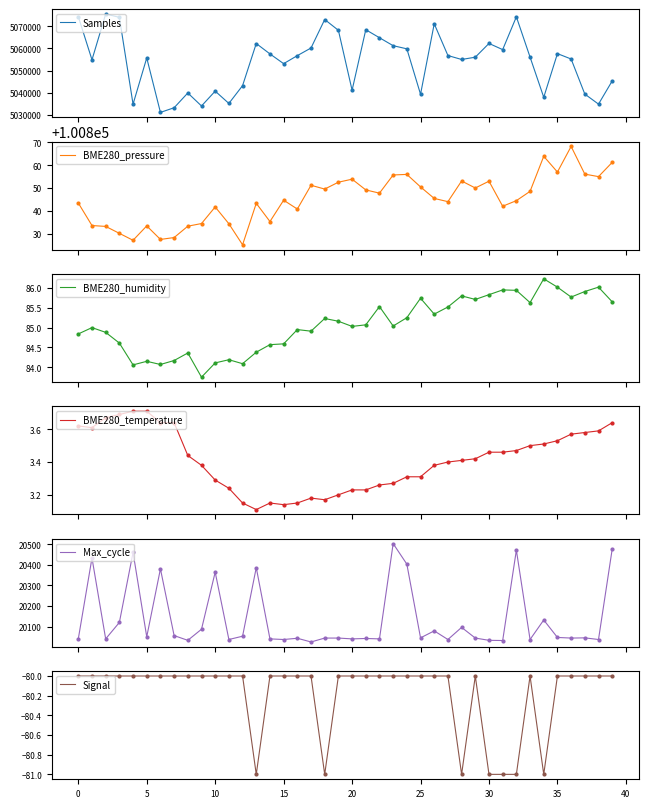

Which series has the largest total across all categories?

Samples